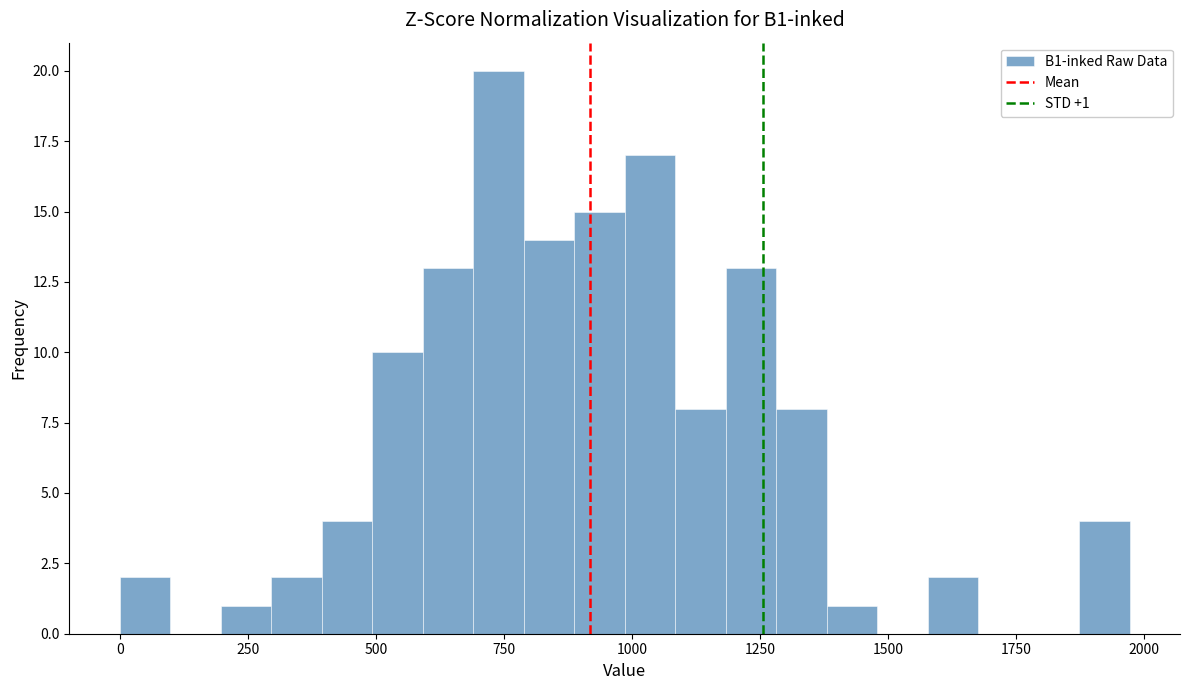

Read against the x-axis, roughly where is the centre of the tallest bar?

750